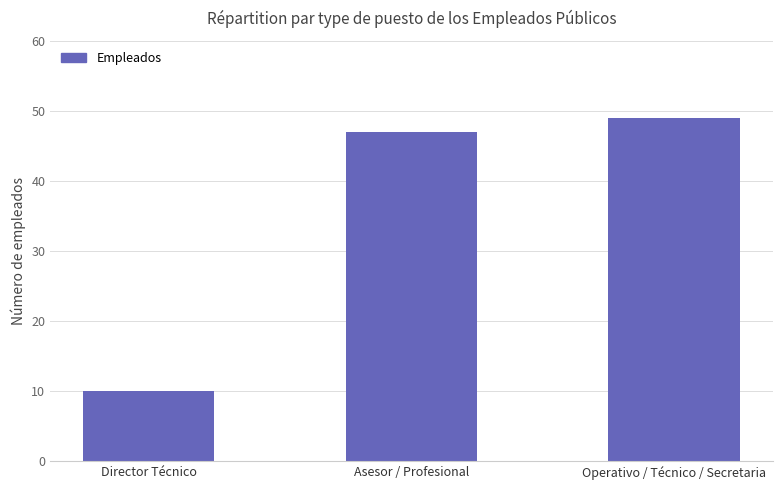

How many data points are less than 47?

1